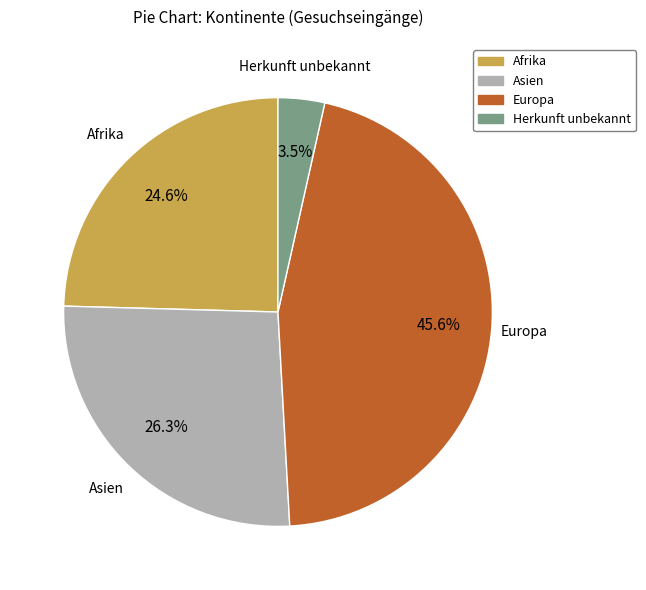

Count the number of slices in the pie.

4